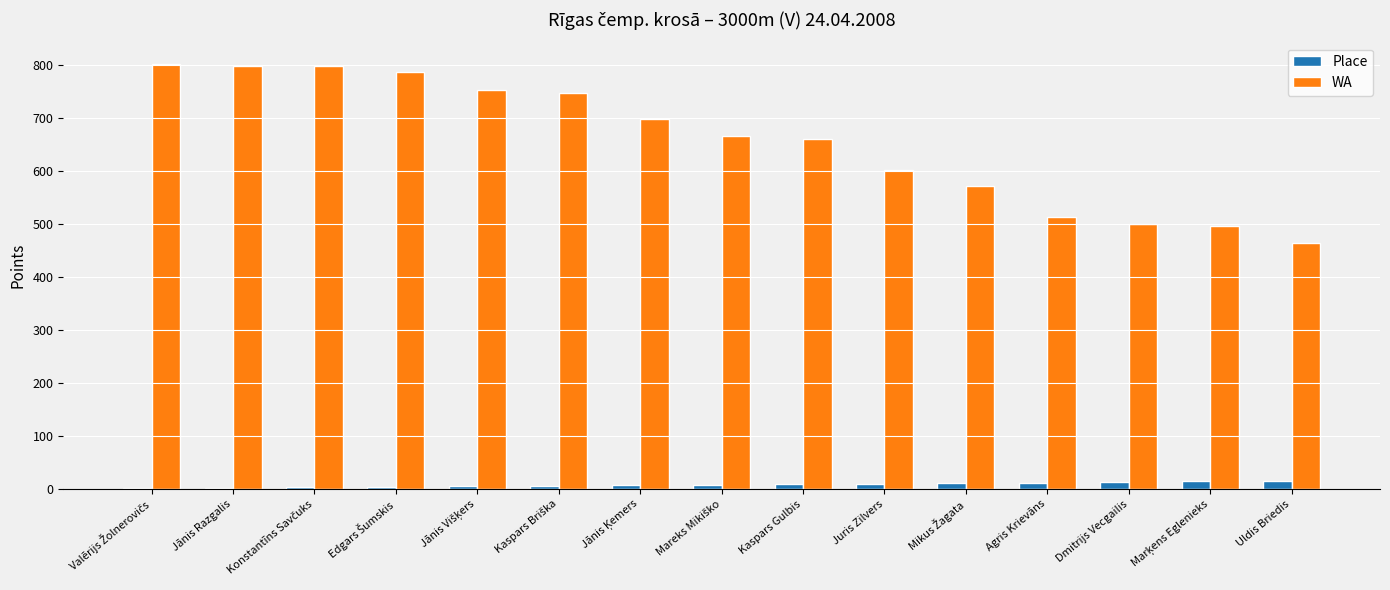

What is the maximum value for WA?

803